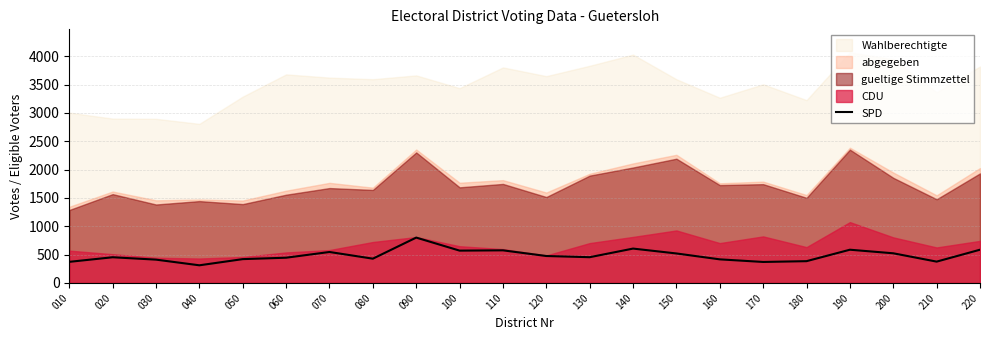

What is the maximum value for SPD?

801